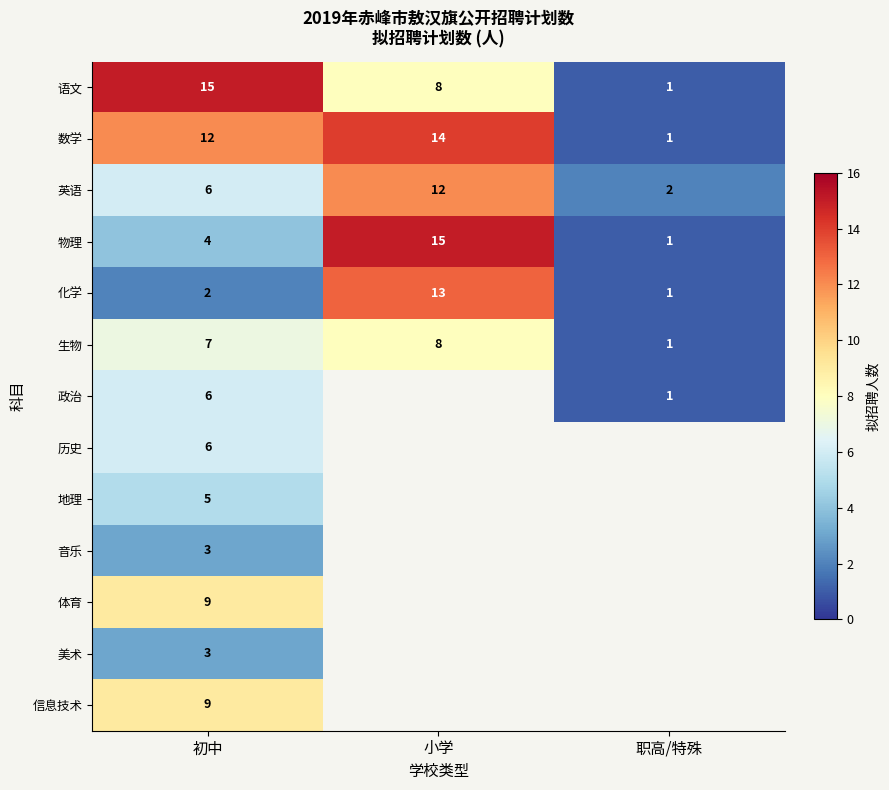

At which category is the sum across all series the highest?

初中